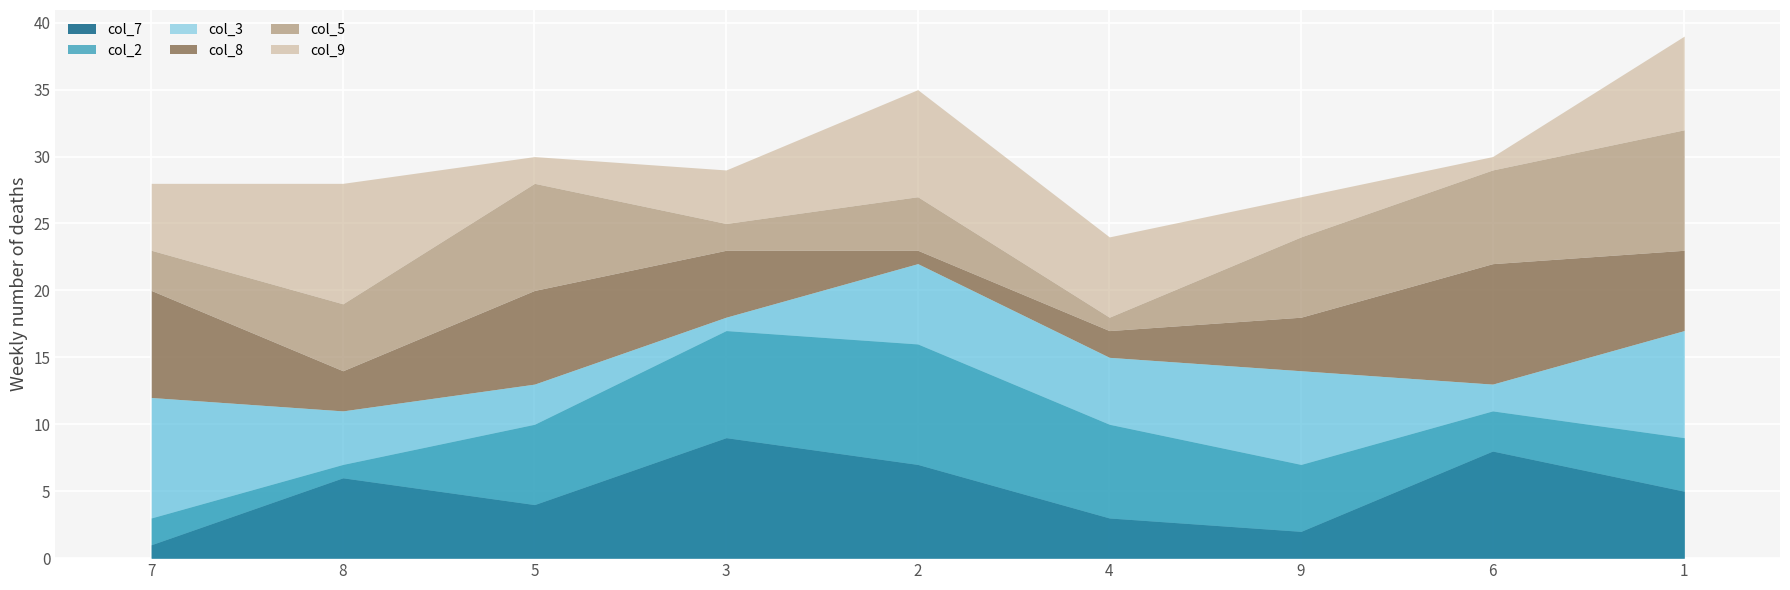

Is the value of col_5 at 8 greater than the value of col_7 at 4?

Yes